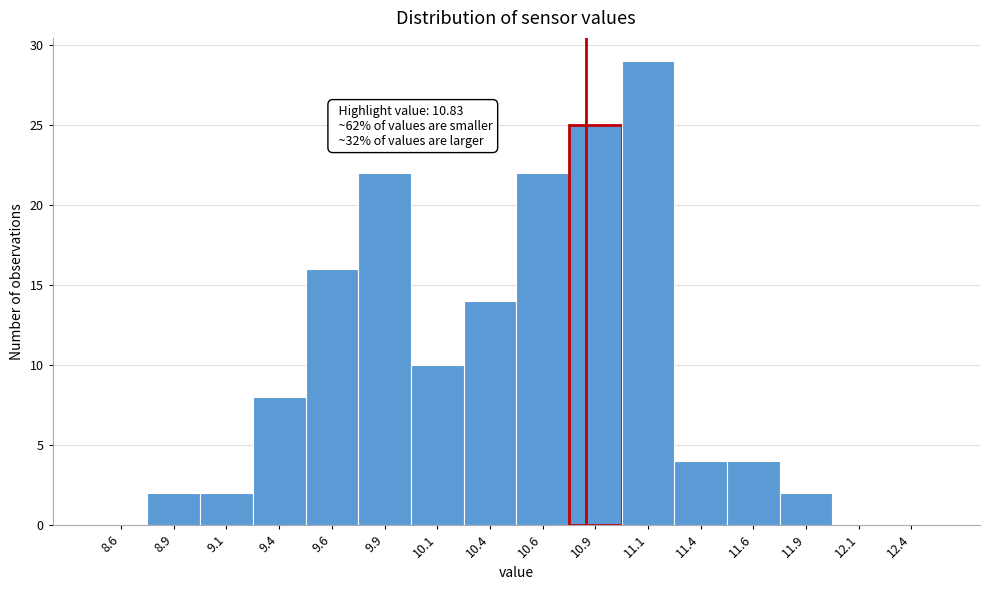

Which range on the x-axis has the tallest bar?

11.00 to 11.25